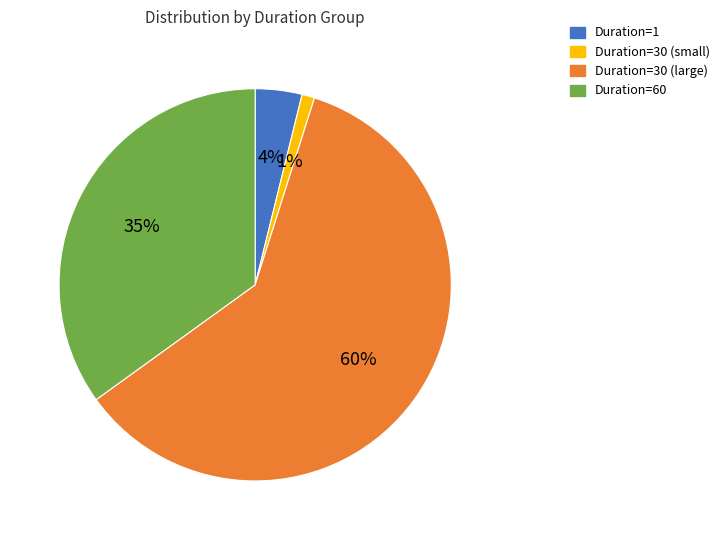

To the nearest percent, what is the average slice percentage?

25%